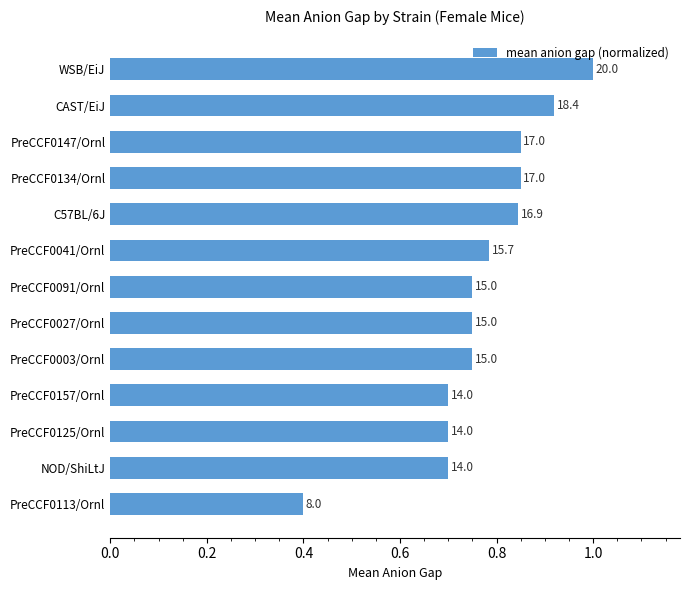

Does the chart contain any negative values?

No